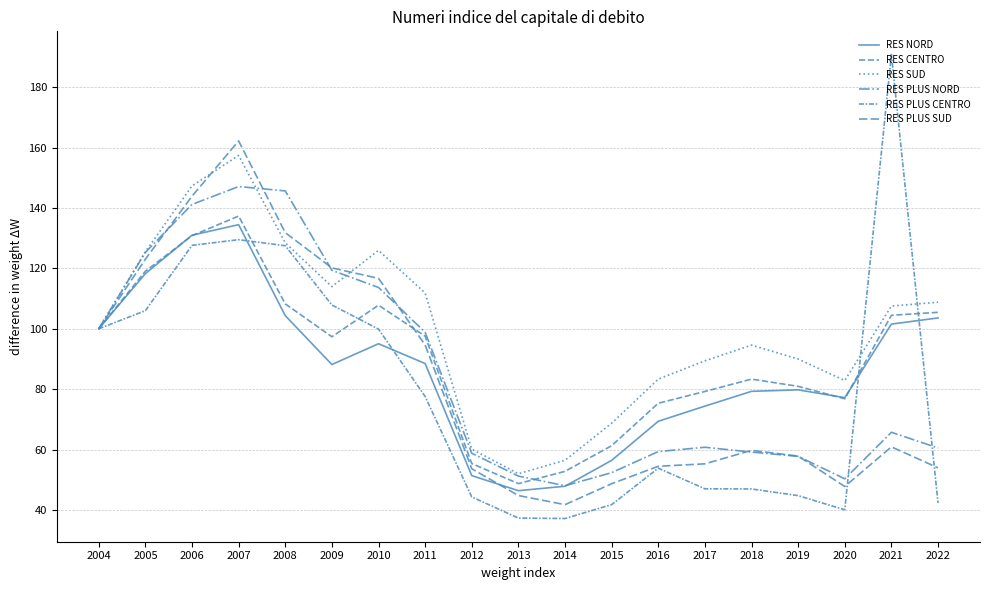

How many values in the RES PLUS CENTRO series exceed 53?

10